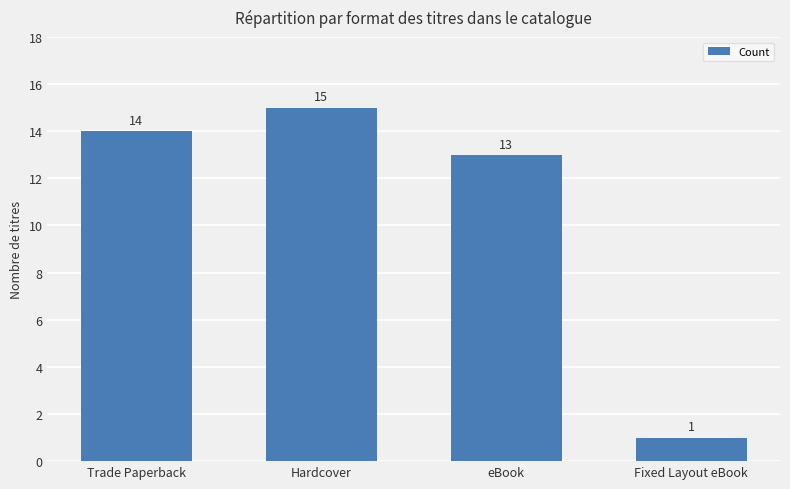

Which category has the lowest value across all series?

Fixed Layout eBook